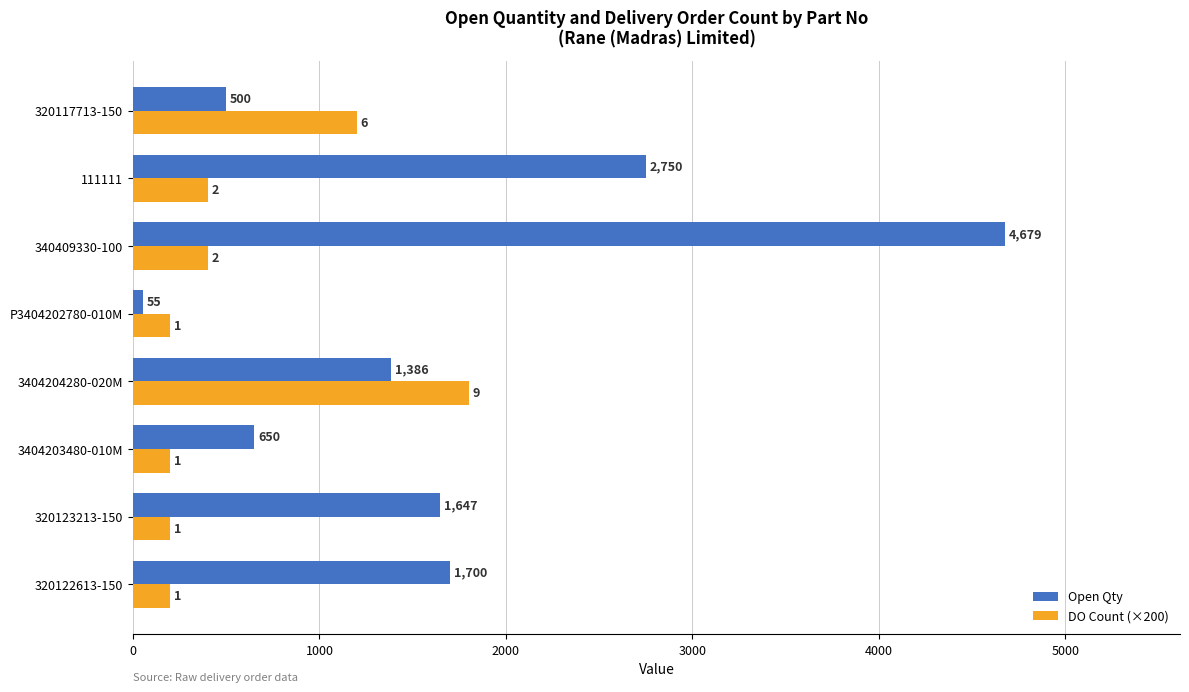

True or false: Open Qty has a value of 1647 at 320123213-150.

True